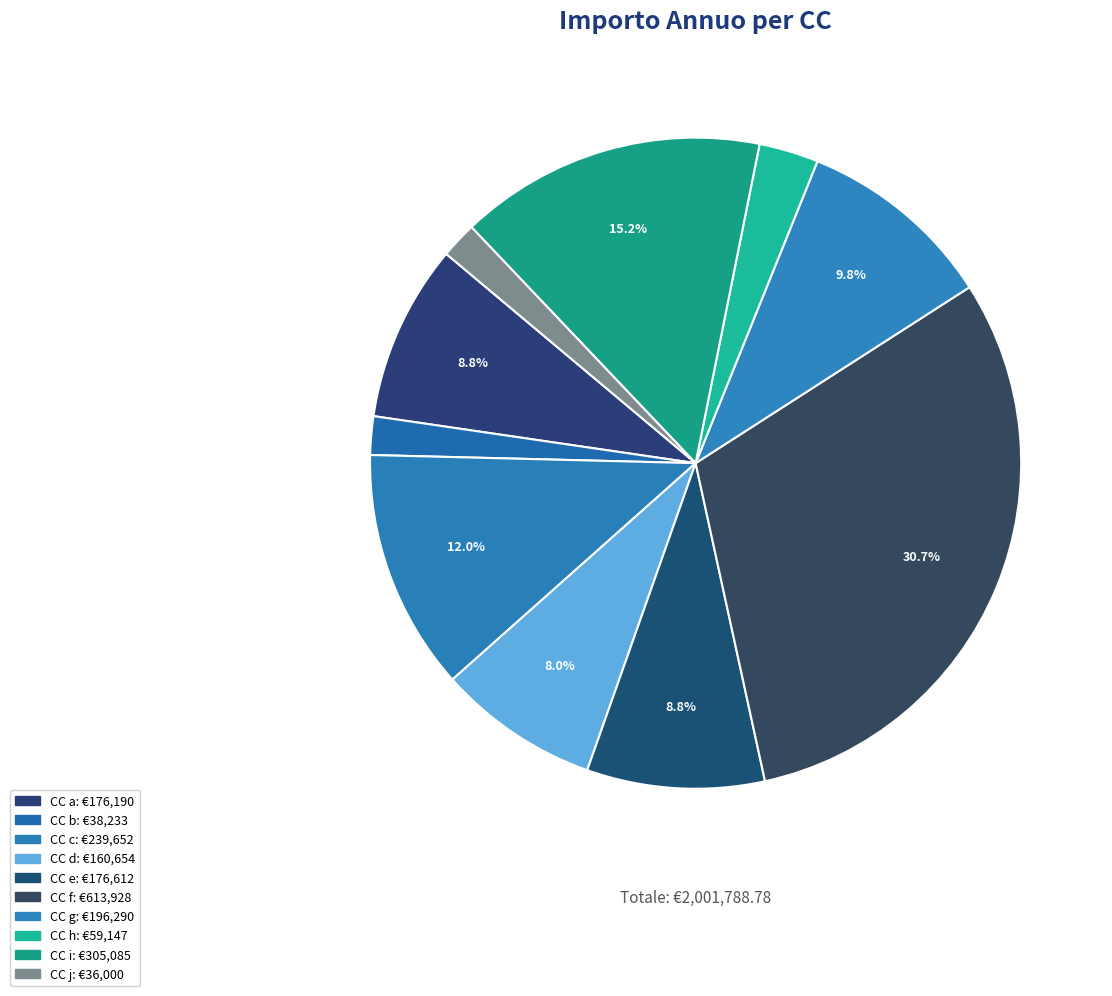

How many slices are in this pie chart?

10